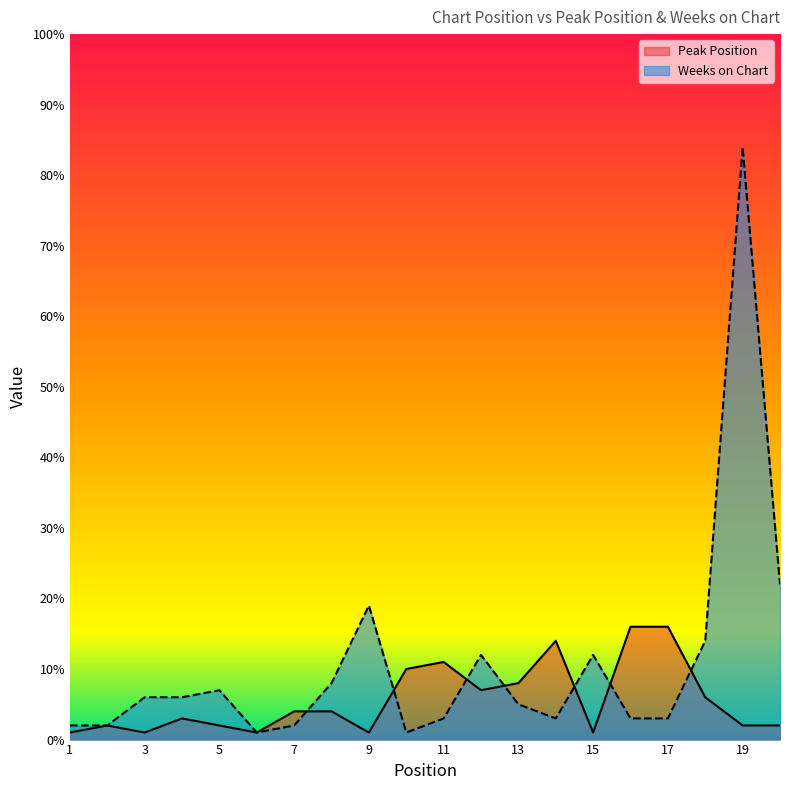

What is the sum of the Weeks on Chart values at 8 and 9?

27